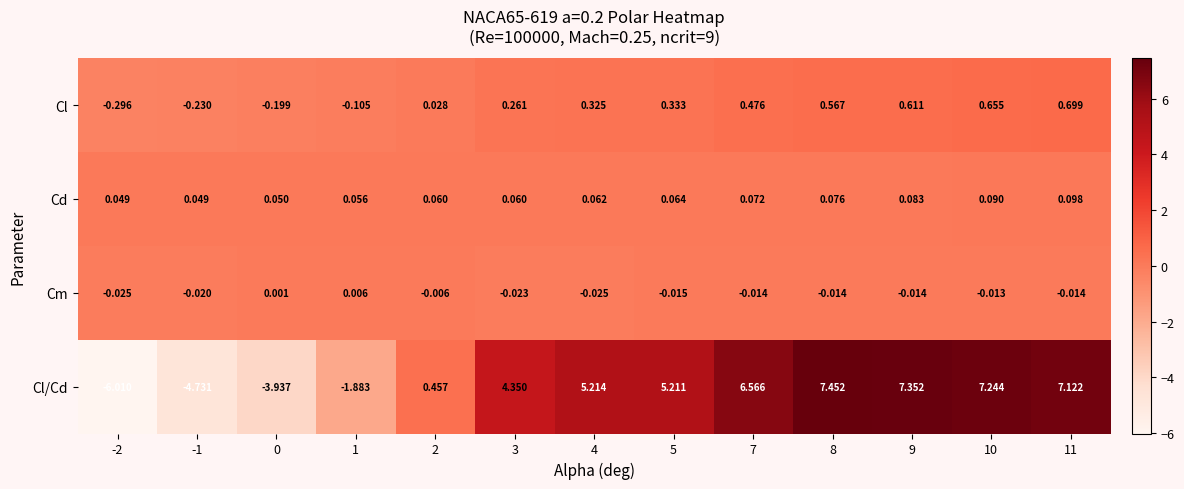

Rank the series at 0 from highest to lowest value.

Cd, Cm, Cl, Cl/Cd